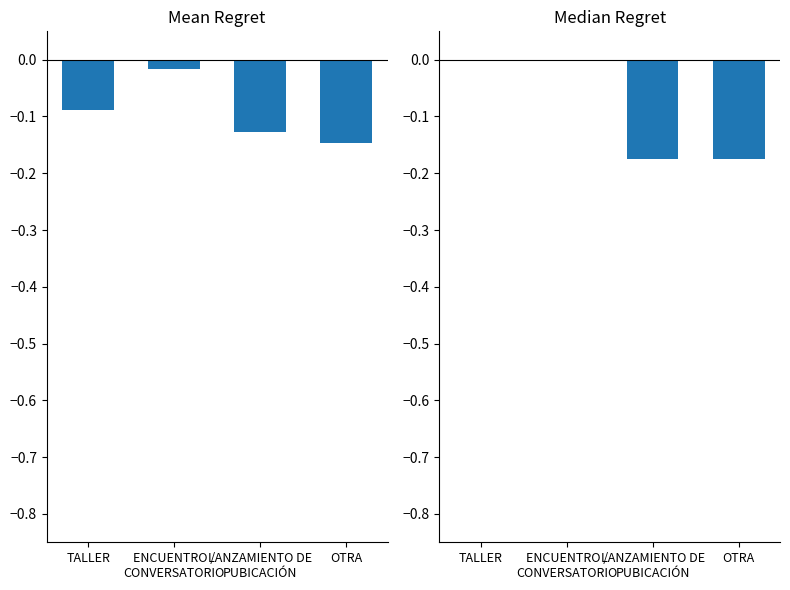

The Median Regret series shows 0.0 at TALLER. True or false?

True